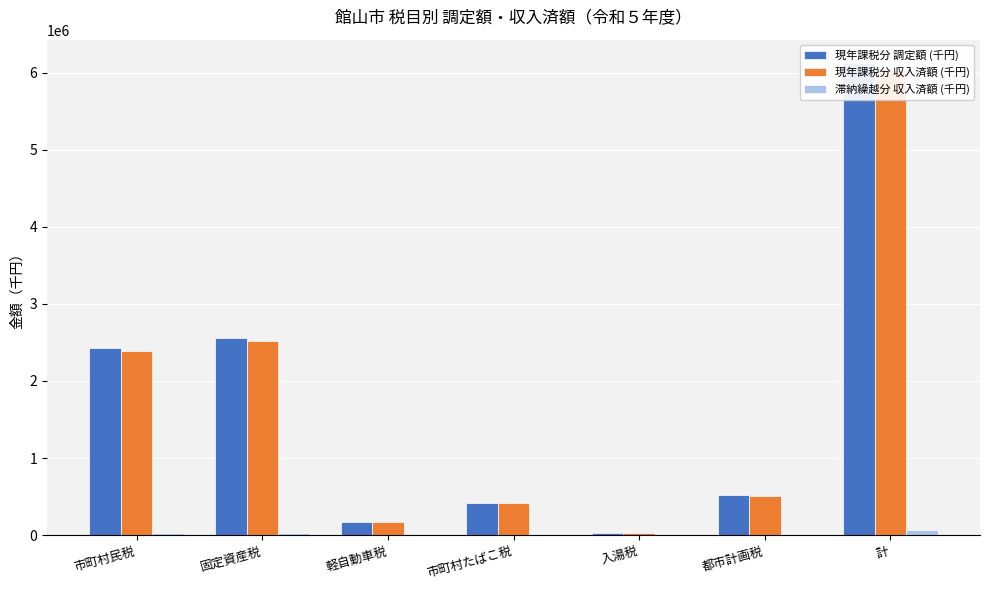

At how many categories does at least one series exceed 602140?

3